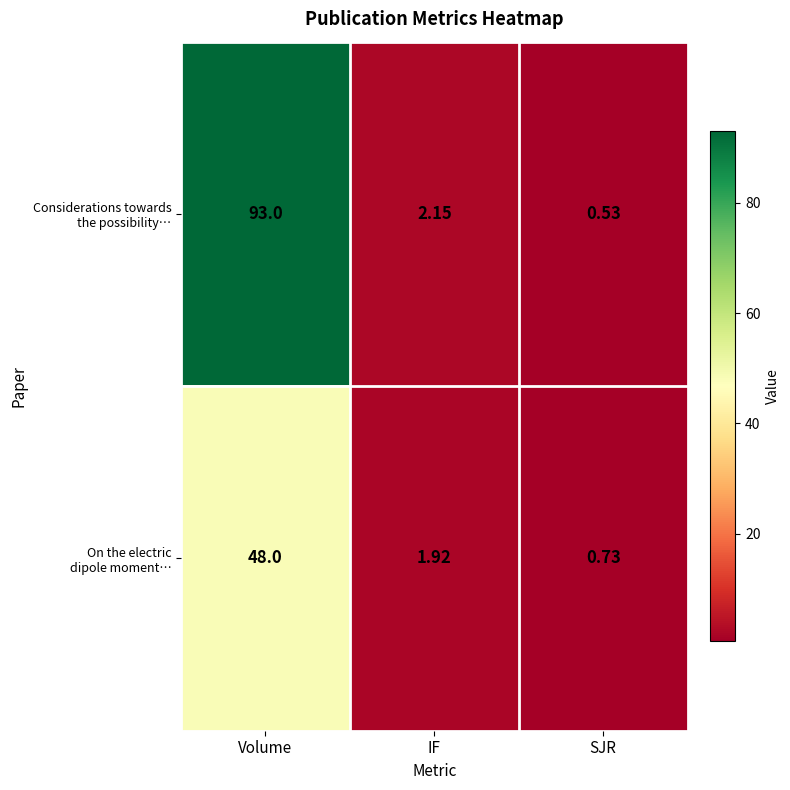

At which category is the sum across all series the highest?

Volume